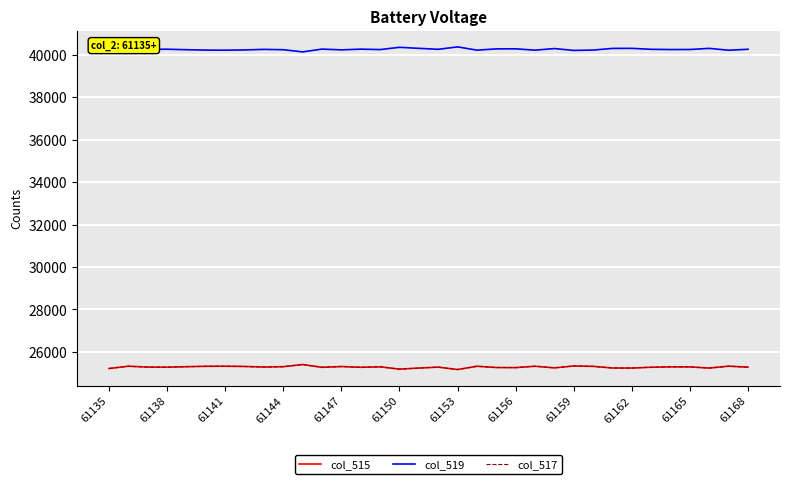

Does the chart display data point markers on the line(s)?

No